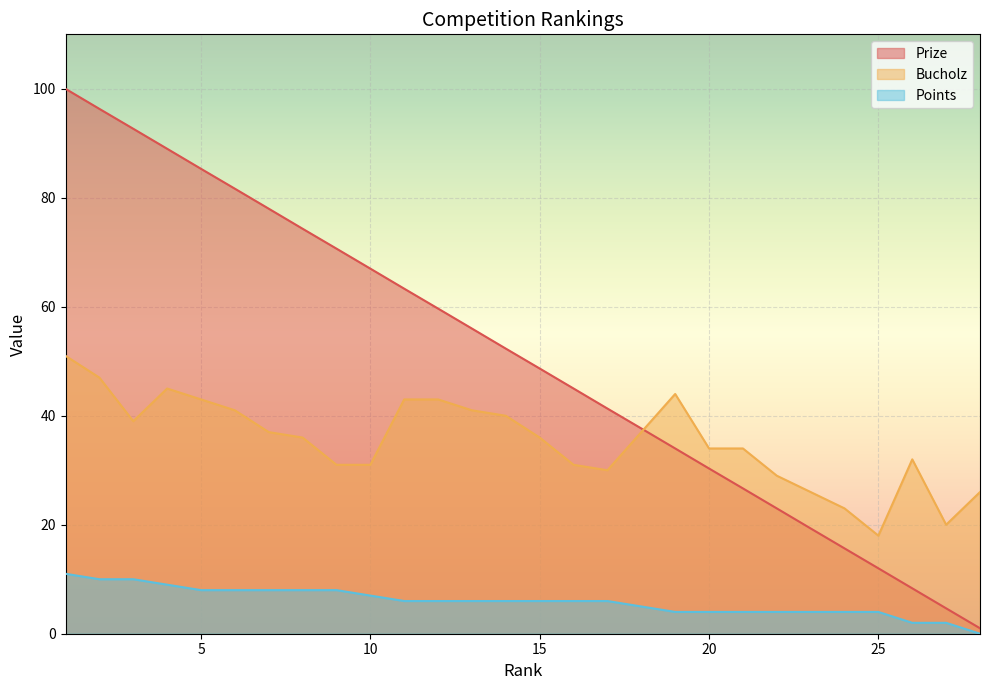

What is the spread (max minus min) of values at 22?

25.0